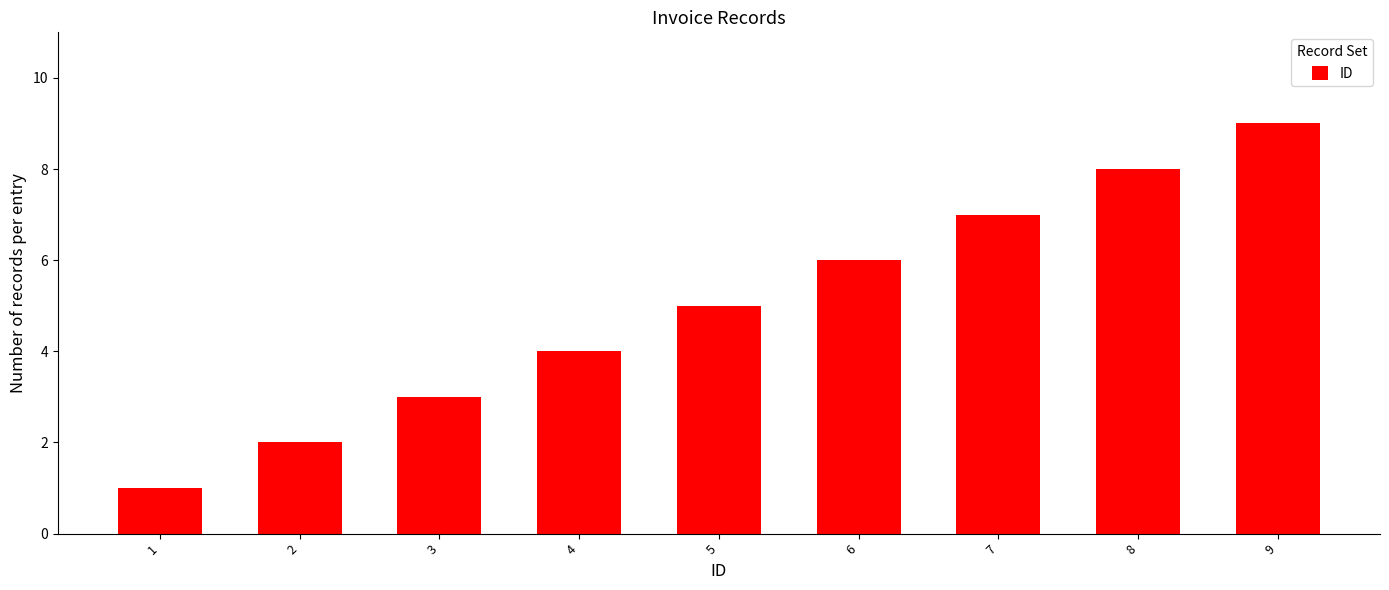

Reading left to right, extract all data points from this chart.

1=1	2=2	3=3	4=4	5=5	6=6	7=7	8=8	9=9